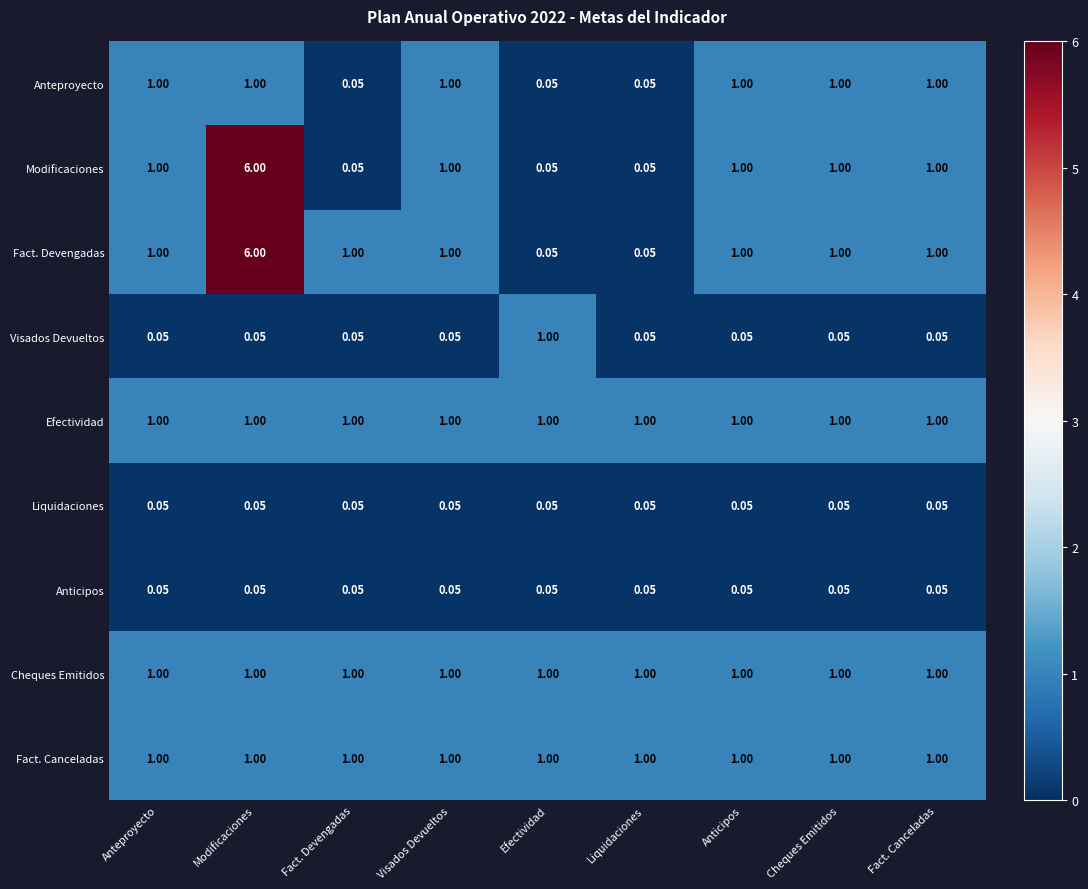

At which category does the chart reach its peak across all series?

Modificaciones